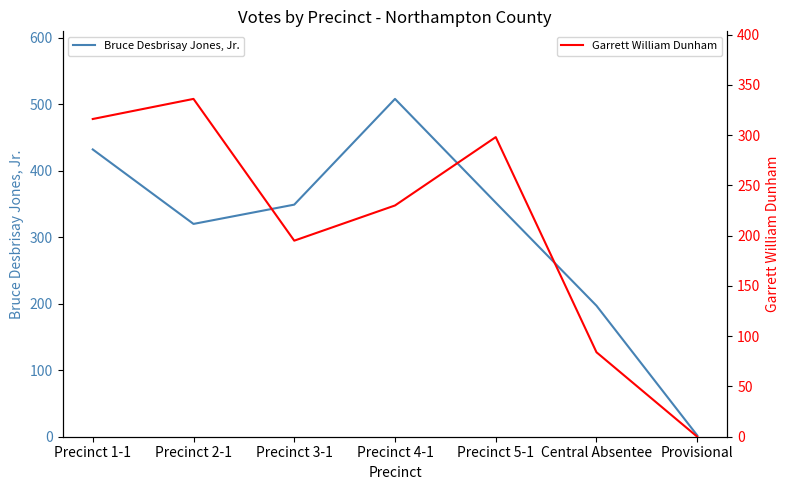

The value of Garrett William Dunham at Precinct 1-1 is 546. True or false?

False